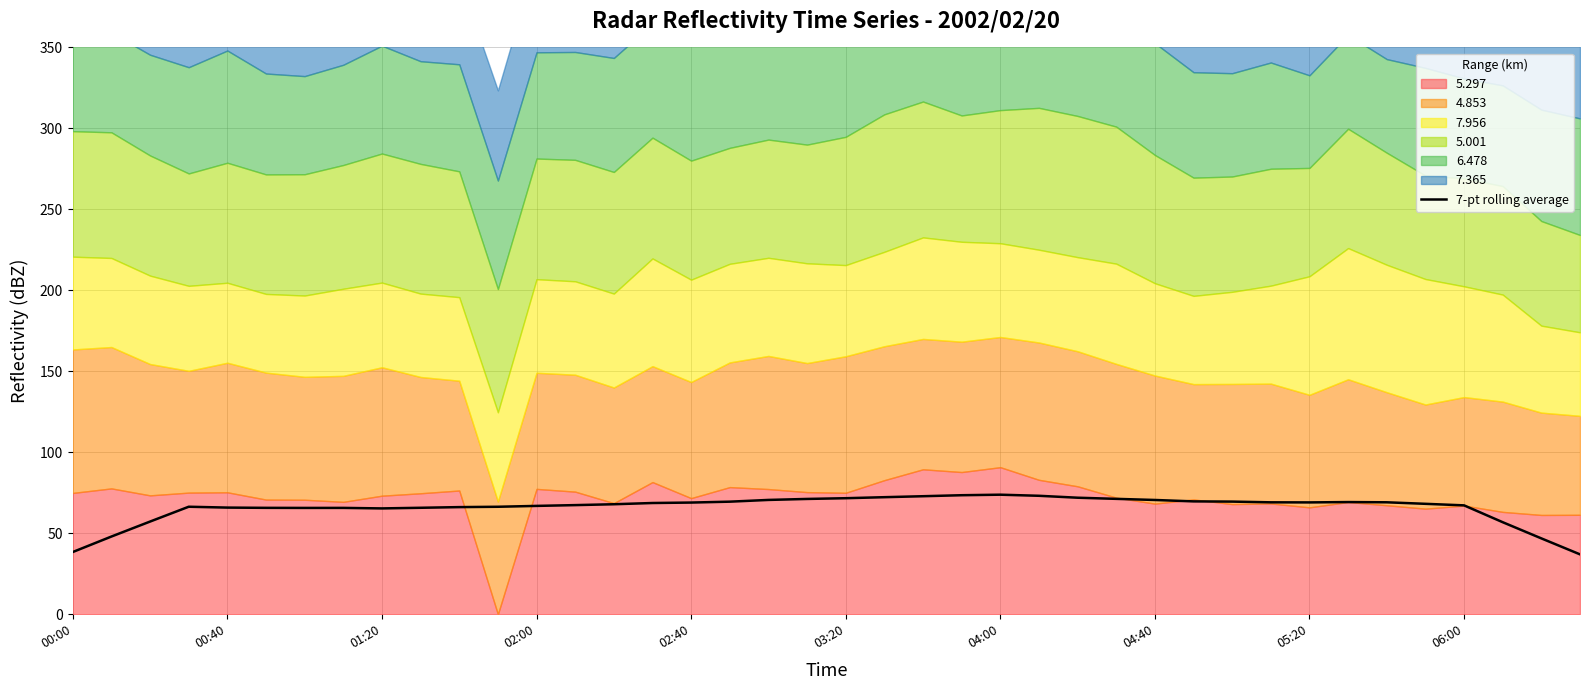

What is the minimum value for 7-pt rolling average?

37.0